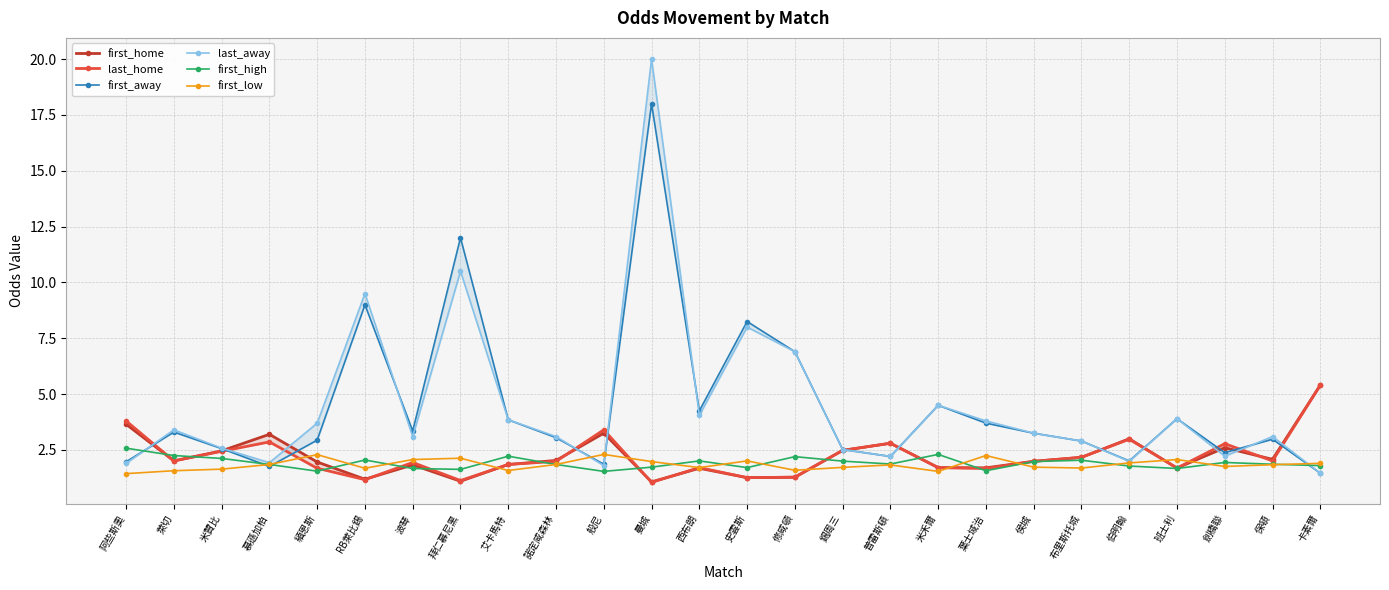

Reading left to right, what are all the values shown in this chart?

first_home: 阿些斯奧=3.6	萊切=2.0	米贊比=2.5	慕遜加柏=3.2	緬恩斯=2.0	RB萊比錫=1.2	波琴=1.8	拜仁慕尼黑=1.1	艾卡馬特=1.9	諾定咸森林=2.0	般尼=3.2	曼城=1.1	西布朗=1.7	史雲斯=1.3	修咸頓=1.3	錫周三=2.5	普雷斯頓=2.8	米禾爾=1.7	葉士域治=1.7	侯城=2.0	布里斯托城=2.2	伯明翰=3.0	班士利=1.7	劍橋聯=2.6	保頓=2.1	卡素爾=5.4
last_home: 阿些斯奧=3.8	萊切=2.0	米贊比=2.4	慕遜加柏=2.9	緬恩斯=1.7	RB萊比錫=1.2	波琴=1.9	拜仁慕尼黑=1.1	艾卡馬特=1.9	諾定咸森林=2.0	般尼=3.4	曼城=1.1	西布朗=1.7	史雲斯=1.3	修咸頓=1.3	錫周三=2.5	普雷斯頓=2.8	米禾爾=1.7	葉士域治=1.7	侯城=2.0	布里斯托城=2.2	伯明翰=3.0	班士利=1.7	劍橋聯=2.8	保頓=2.0	卡素爾=5.4
first_away: 阿些斯奧=2.0	萊切=3.3	米贊比=2.6	慕遜加柏=1.8	緬恩斯=2.9	RB萊比錫=9.0	波琴=3.4	拜仁慕尼黑=12.0	艾卡馬特=3.9	諾定咸森林=3.0	般尼=1.9	曼城=18.0	西布朗=4.2	史雲斯=8.2	修咸頓=6.9	錫周三=2.5	普雷斯頓=2.2	米禾爾=4.5	葉士域治=3.7	侯城=3.2	布里斯托城=2.9	伯明翰=2.0	班士利=3.9	劍橋聯=2.4	保頓=3.0	卡素爾=1.5
last_away: 阿些斯奧=1.9	萊切=3.4	米贊比=2.6	慕遜加柏=1.9	緬恩斯=3.7	RB萊比錫=9.5	波琴=3.1	拜仁慕尼黑=10.5	艾卡馬特=3.9	諾定咸森林=3.1	般尼=1.8	曼城=20.0	西布朗=4.0	史雲斯=8.0	修咸頓=6.9	錫周三=2.5	普雷斯頓=2.2	米禾爾=4.5	葉士域治=3.8	侯城=3.2	布里斯托城=2.9	伯明翰=2.0	班士利=3.9	劍橋聯=2.2	保頓=3.1	卡素爾=1.5
first_high: 阿些斯奧=2.6	萊切=2.2	米贊比=2.1	慕遜加柏=1.9	緬恩斯=1.6	RB萊比錫=2.0	波琴=1.7	拜仁慕尼黑=1.6	艾卡馬特=2.2	諾定咸森林=1.9	般尼=1.5	曼城=1.7	西布朗=2.0	史雲斯=1.7	修咸頓=2.2	錫周三=2.0	普雷斯頓=1.9	米禾爾=2.3	葉士域治=1.6	侯城=2.0	布里斯托城=2.0	伯明翰=1.8	班士利=1.7	劍橋聯=1.9	保頓=1.9	卡素爾=1.8
first_low: 阿些斯奧=1.4	萊切=1.6	米贊比=1.6	慕遜加柏=1.9	緬恩斯=2.3	RB萊比錫=1.7	波琴=2.1	拜仁慕尼黑=2.1	艾卡馬特=1.6	諾定咸森林=1.9	般尼=2.3	曼城=2.0	西布朗=1.7	史雲斯=2.0	修咸頓=1.6	錫周三=1.7	普雷斯頓=1.8	米禾爾=1.5	葉士域治=2.2	侯城=1.7	布里斯托城=1.7	伯明翰=1.9	班士利=2.1	劍橋聯=1.8	保頓=1.8	卡素爾=1.9